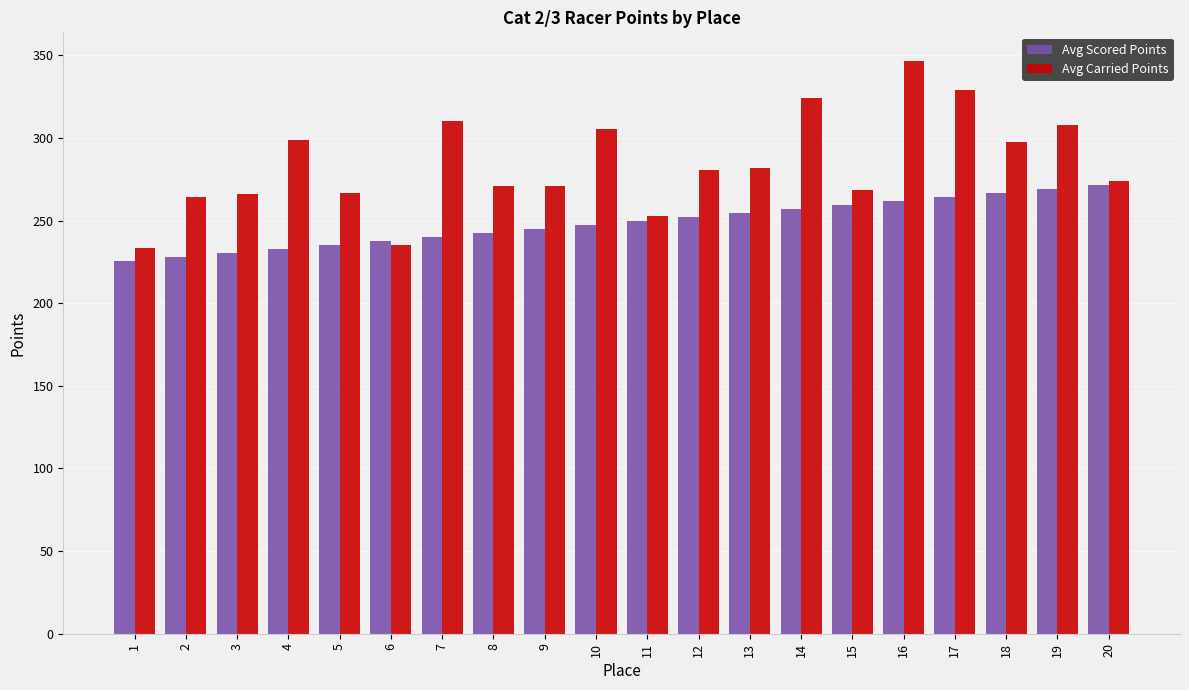

List the series in order of their peak value, highest first.

Avg Carried Points, Avg Scored Points